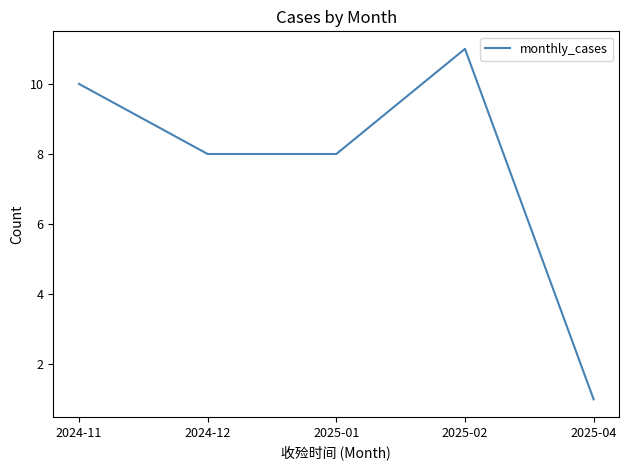

What is the average value?

8